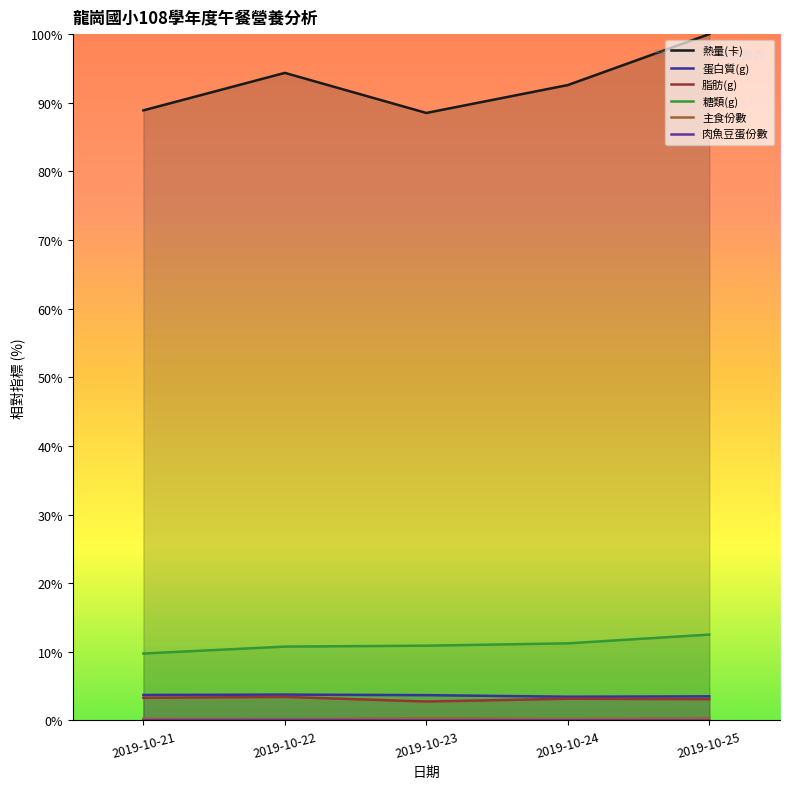

Reading right to left, transcribe all the data shown in this chart.

熱量(卡): 100.0	92.6	88.5	94.4	88.9
蛋白質(g): 3.5	3.5	3.7	3.8	3.7
脂肪(g): 3.1	3.2	2.8	3.4	3.3
糖類(g): 12.5	11.2	10.9	10.8	9.8
主食份數: 0.3	0.2	0.3	0.2	0.3
肉魚豆蛋份數: 0.0	0.0	0.0	0.1	0.0